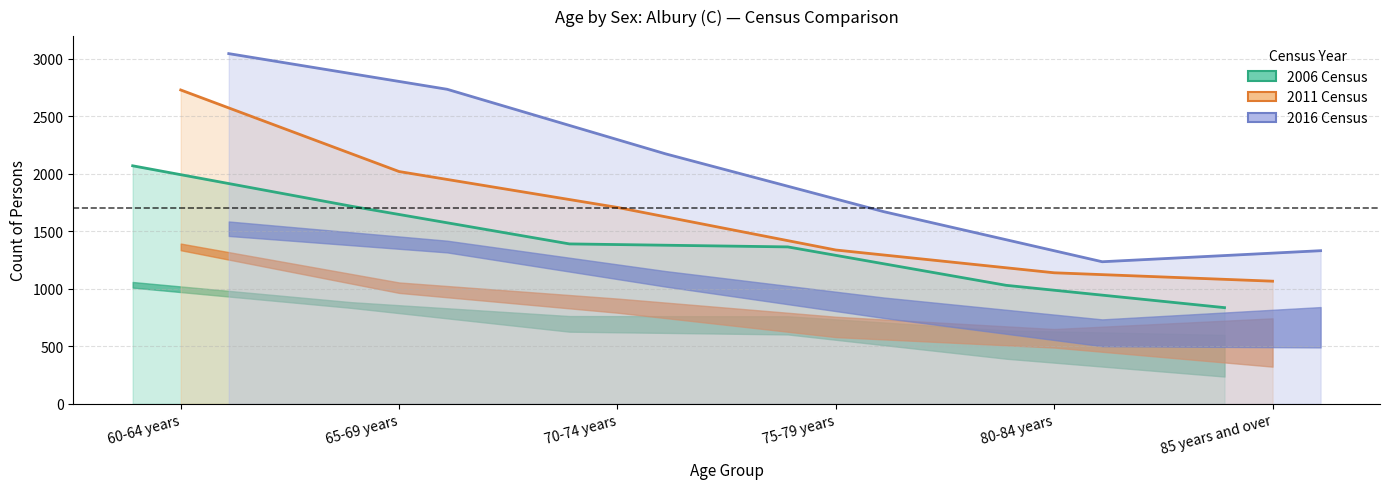

At which label is 2016 Total Persons closest to 2139?

70-74 years